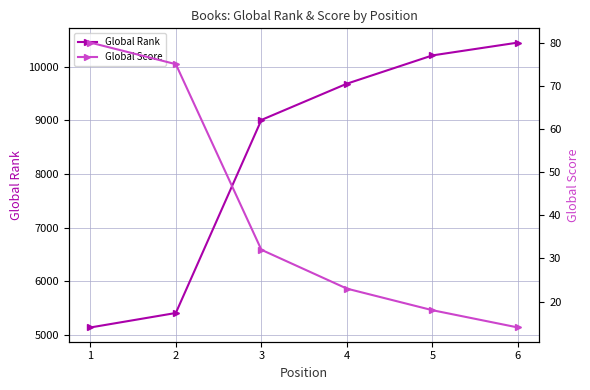

What is the sum of all Global Rank values?

49905